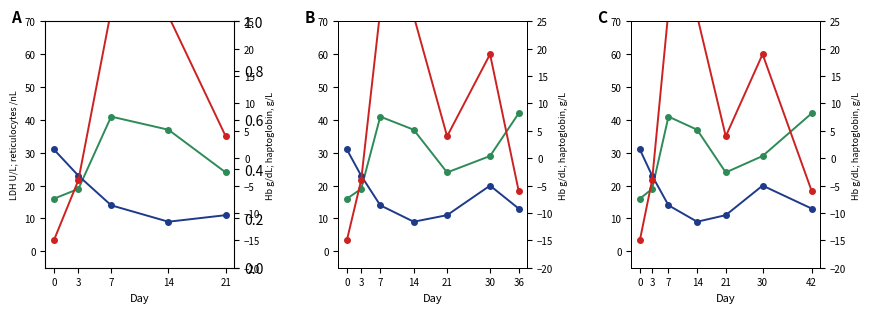

Reading left to right, transcribe all the data shown in this chart.

LDH: 16	19	41	37	24	29	42
Reticulocytes: 31	23	14	9	11	20	13
Hb: 30	46	57	51	40	38	43
Haptoglobin: -15	-4	27	26	4	19	-6